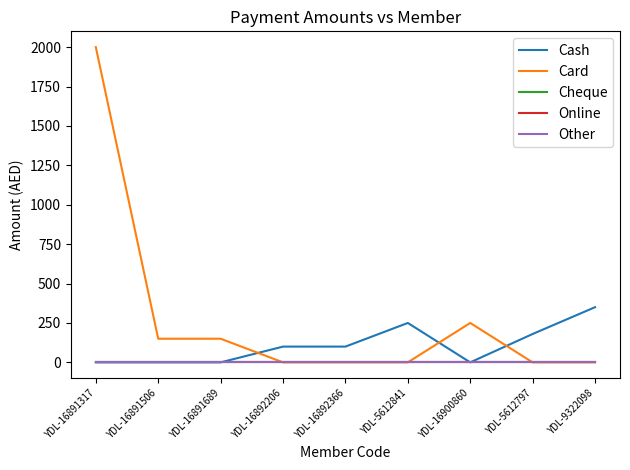

At which category is the sum across all series the highest?

YDL-16891317